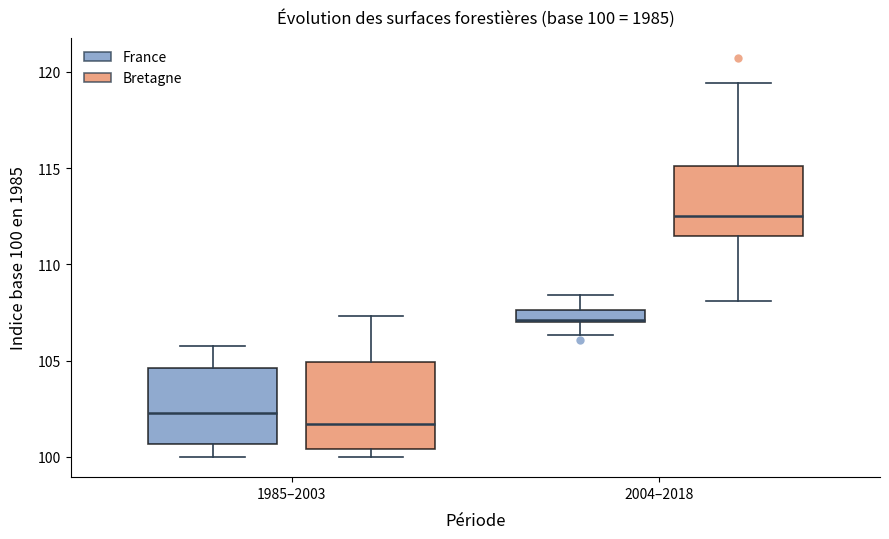

Which box's median line is the lowest?

1985–2003 (Bretagne)